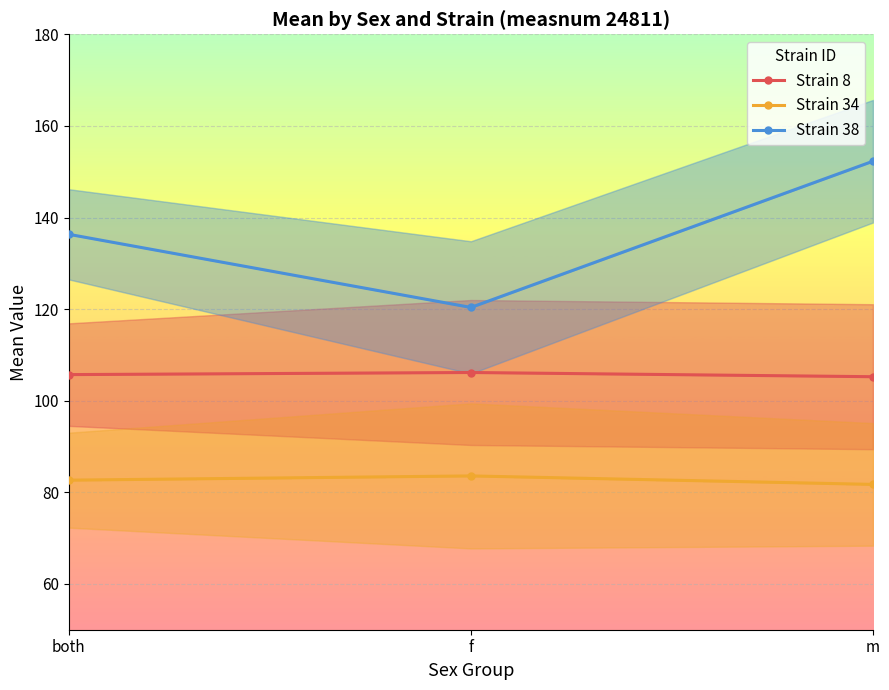

What is the label of the 1st point from the left?

both